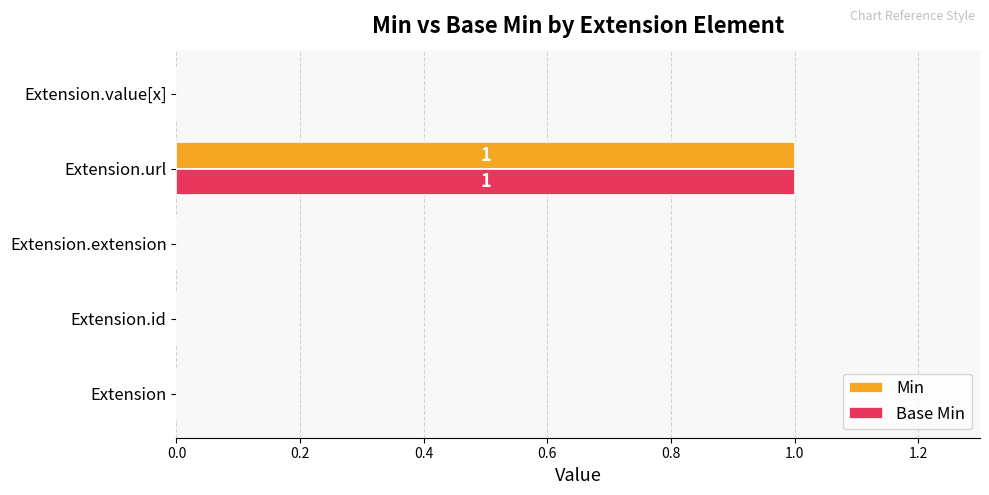

At which label does Base Min reach its peak?

Extension.url